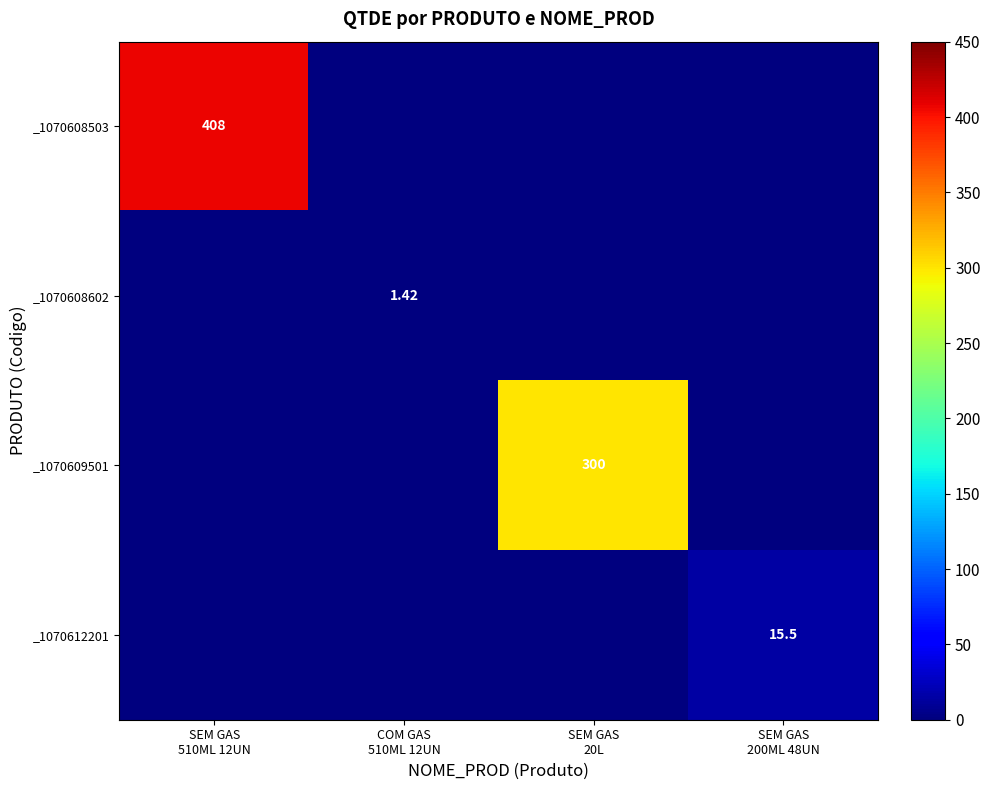

Is the value of _1070608503 at COM GAS 510ML 12UN greater than the value of _1070609501 at SEM GAS 200ML 48UN?

No